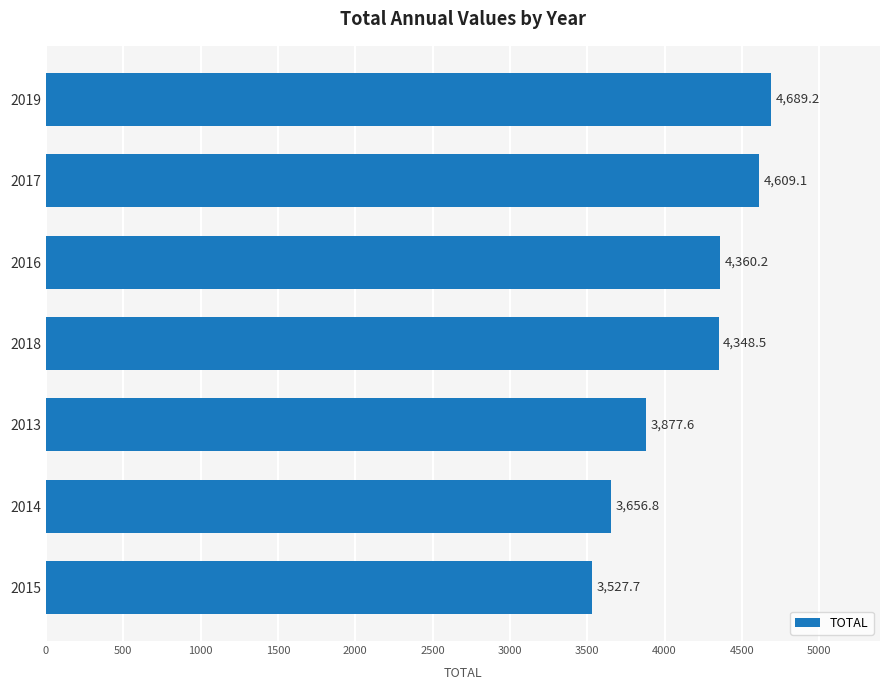

Reading bottom to top, transcribe all the data shown in this chart.

2015=3527.7	2014=3656.8	2013=3877.6	2018=4348.5	2016=4360.2	2017=4609.1	2019=4689.2